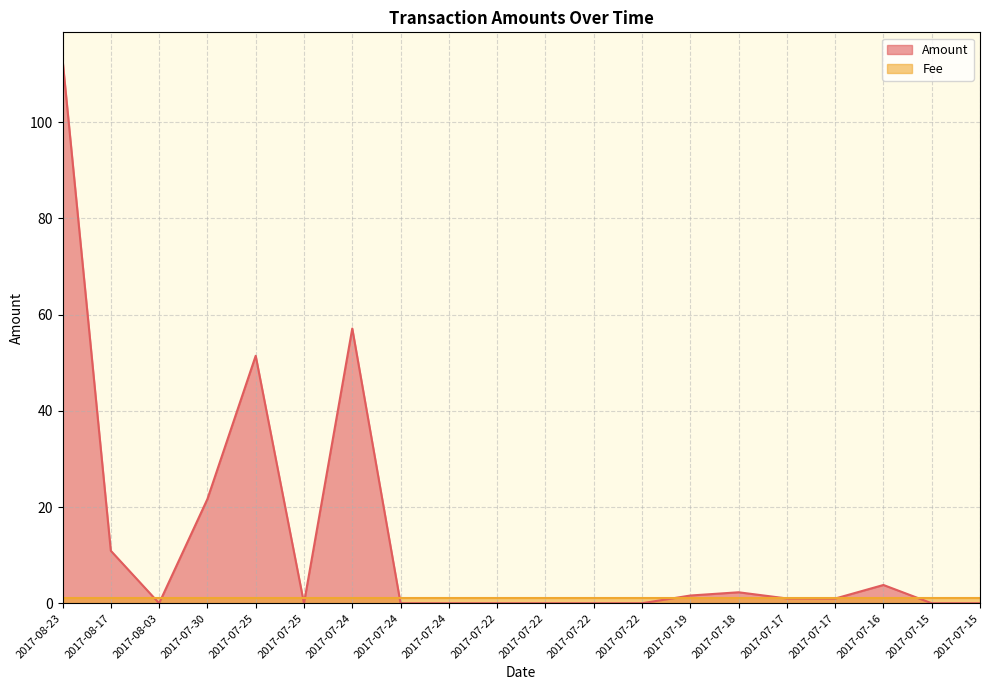

What is the sum of all values?

263.8